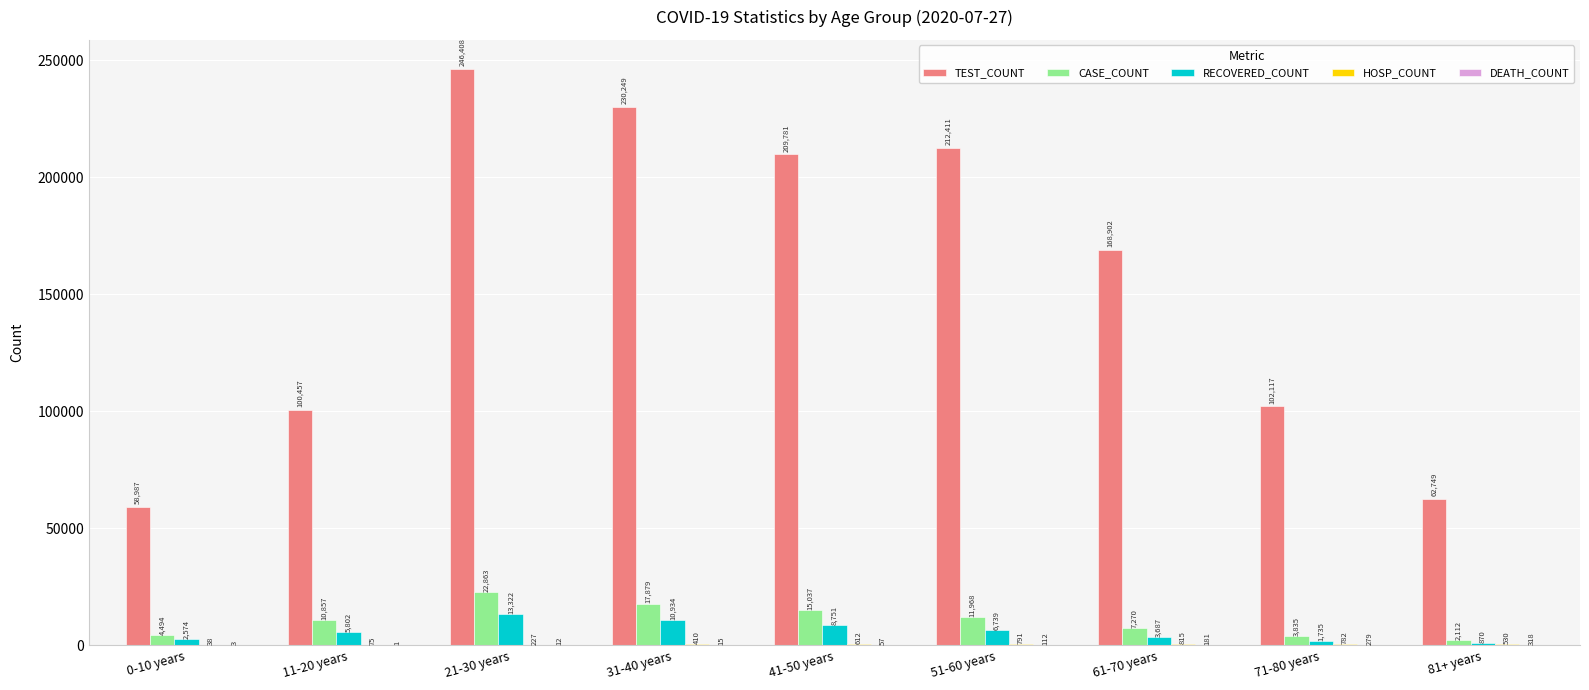

What value does the CASE_COUNT series have at 51-60 years, to the nearest 50?

11950